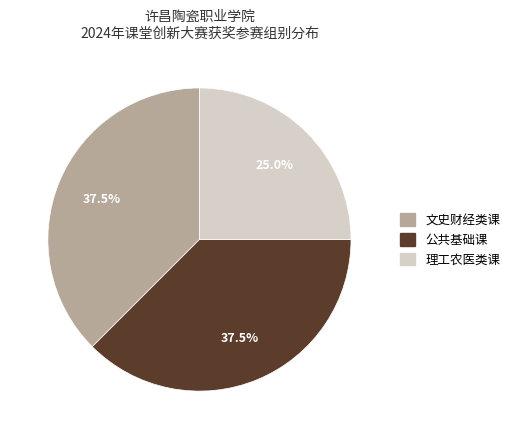

Which slice is the smallest?

理工农医类课